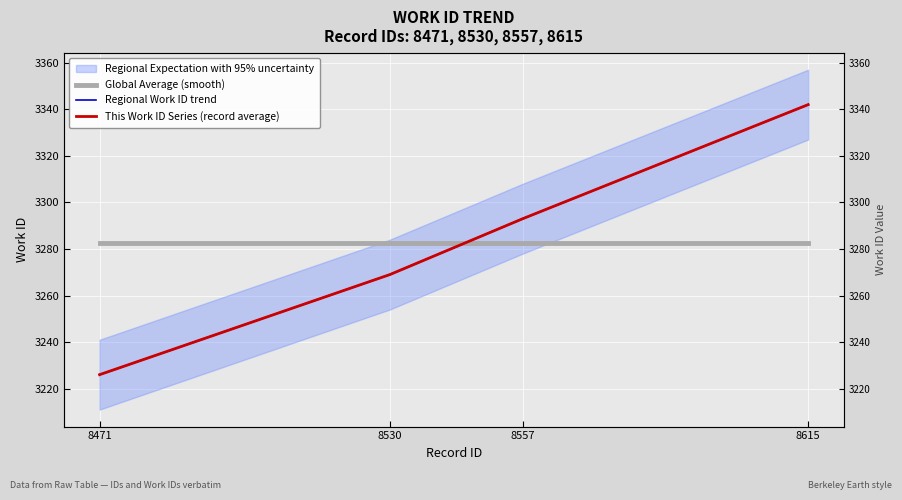

Rank the categories by Regional Work ID trend value from lowest to highest.

8471, 8530, 8557, 8615